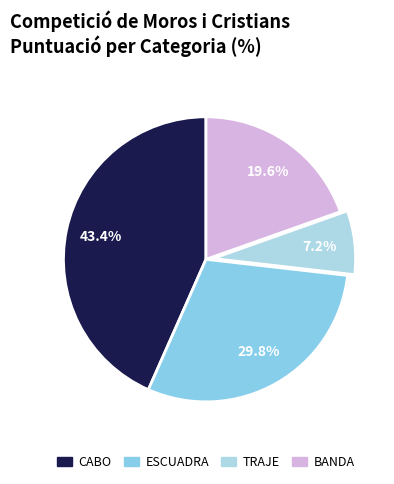

The BANDA slice represents 20% of the pie. True or false?

True